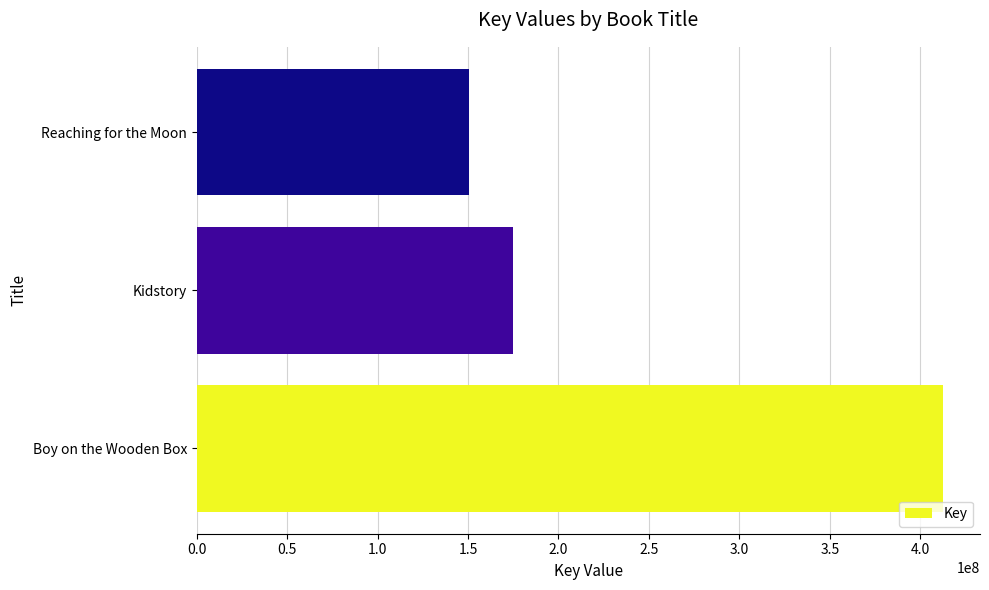

Reading bottom to top, transcribe all the data shown in this chart.

412394819	175102984	150592145